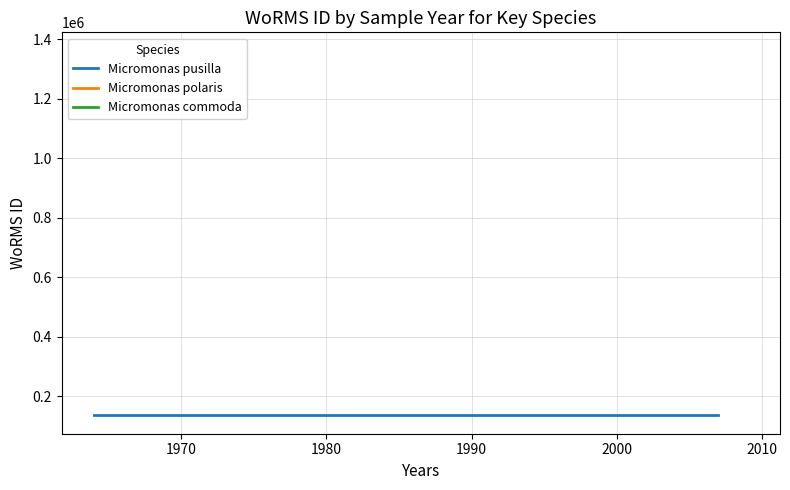

Does the chart display data point markers on the line(s)?

No